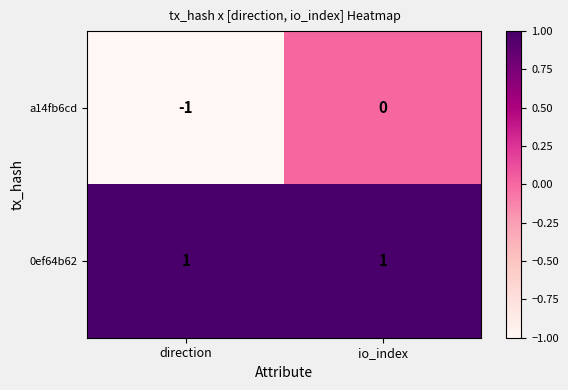

Rank the series by their maximum value, from lowest to highest.

a14fb6cd, 0ef64b62